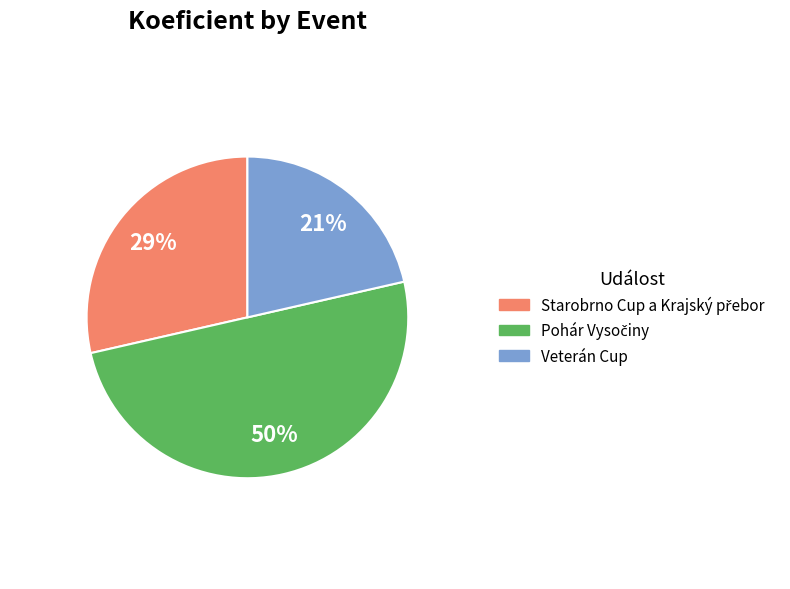

What is the smallest slice in the pie chart?

Veterán Cup